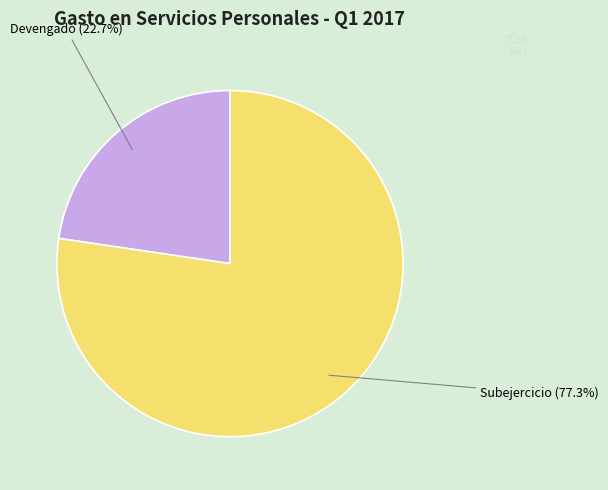

True or false: Devengado accounts for 23% of the total.

True